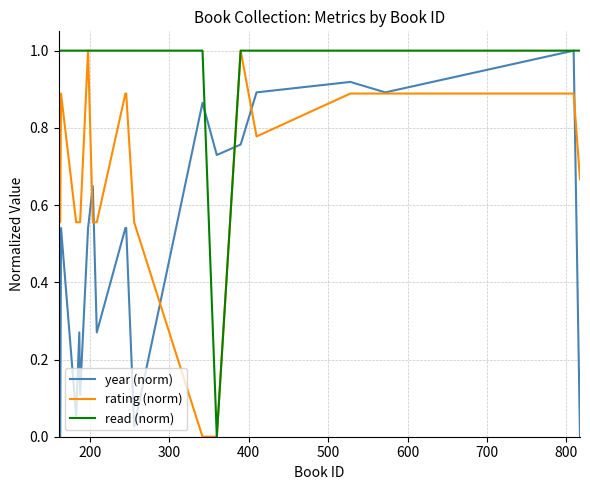

List the series in order of their overall mean, highest first.

read (norm), rating (norm), year (norm)